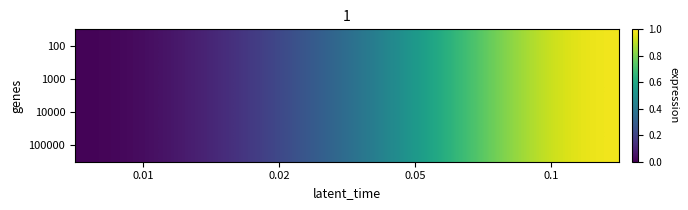

Reading left to right, what are all the values shown in this chart?

100: 0.01=0.0	0.02=0.2	0.05=0.5	0.1=1.0
1000: 0.01=0.0	0.02=0.2	0.05=0.5	0.1=1.0
10000: 0.01=0.0	0.02=0.2	0.05=0.5	0.1=1.0
100000: 0.01=0.0	0.02=0.2	0.05=0.5	0.1=1.0